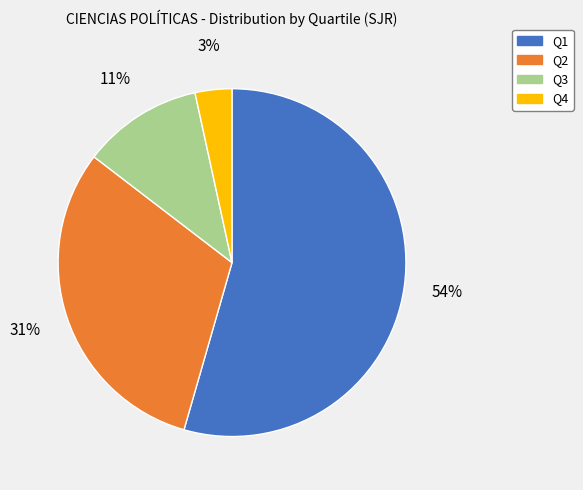

Between Q3 and Q1, which is larger?

Q1